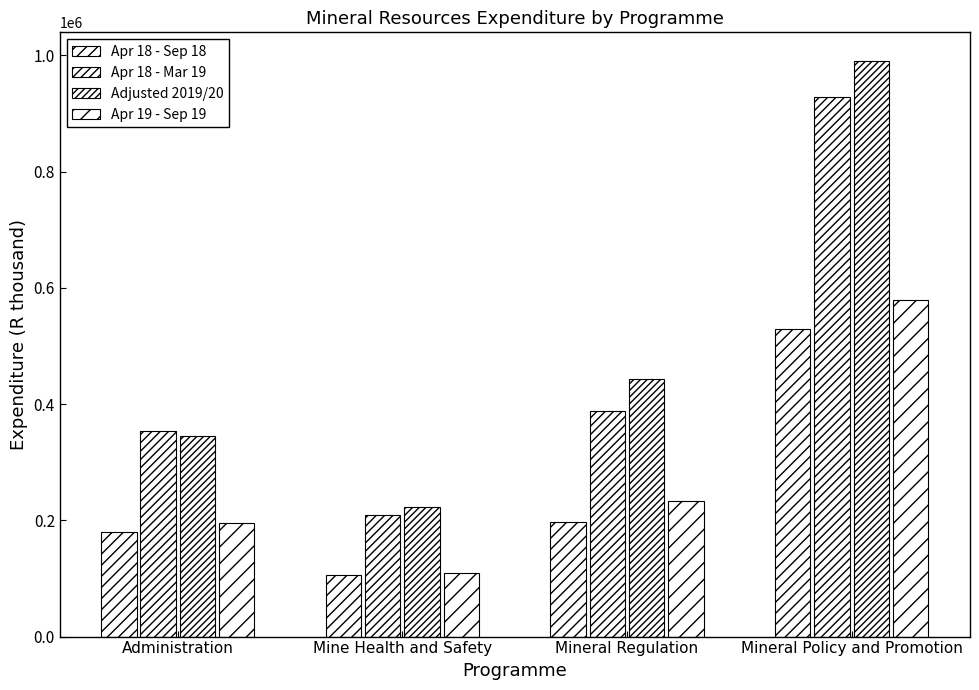

Where is Apr 18 - Sep 18 nearest to the value 317683?

Mineral Regulation